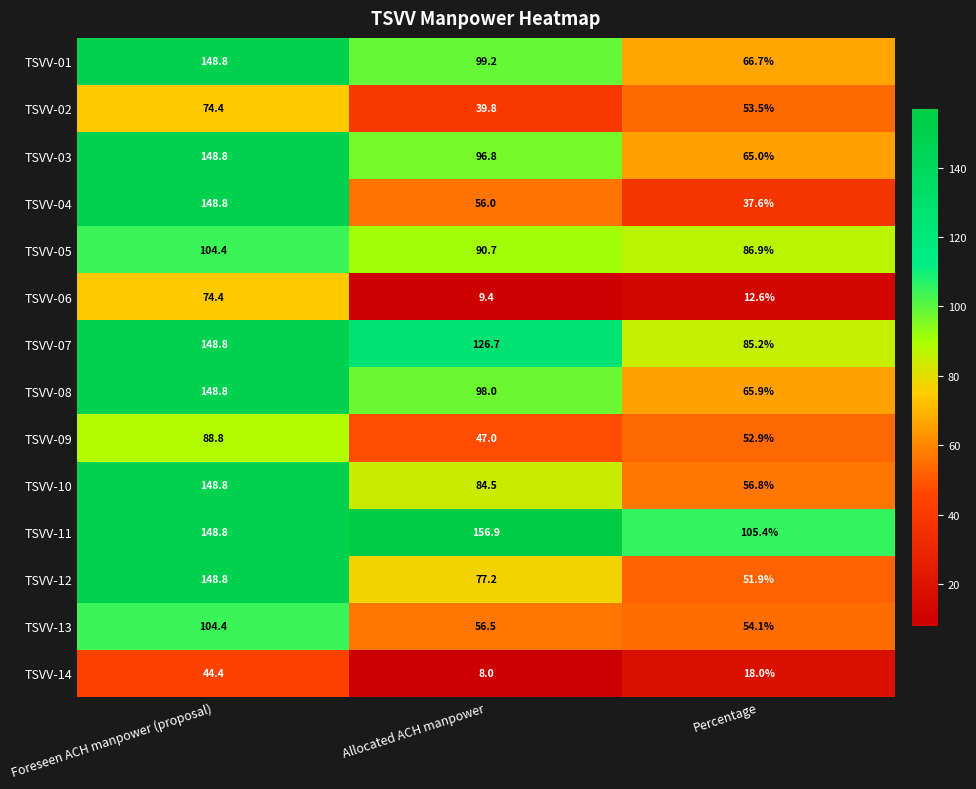

At which label is TSVV-11 closest to 131?

Foreseen ACH manpower (proposal)